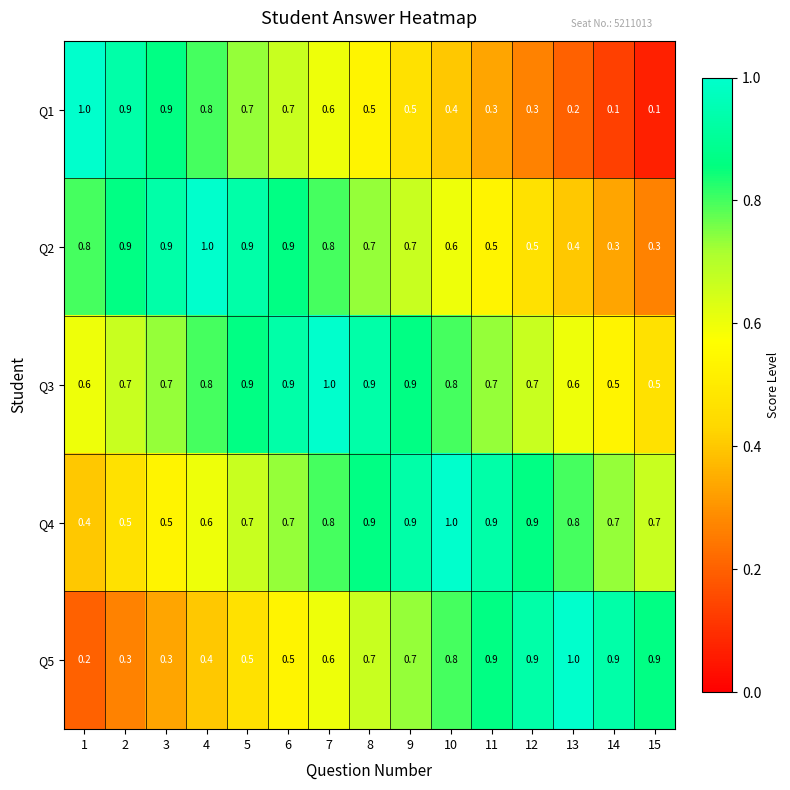

At 13, list the series in order from smallest to largest.

Q1, Q2, Q3, Q4, Q5